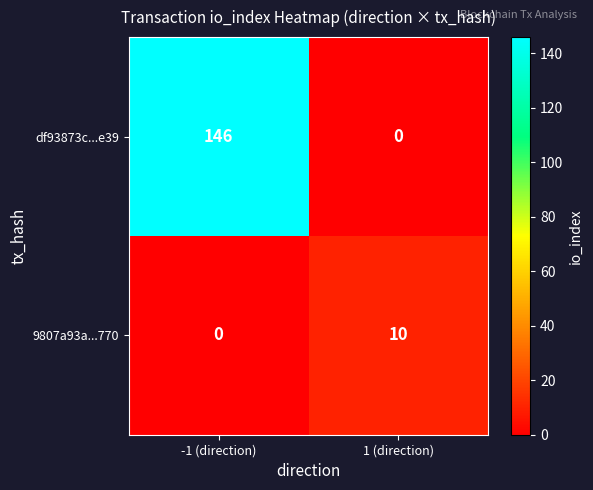

Reading left to right, what are all the values shown in this chart?

df93873c...e39: -1 (direction)=146	1 (direction)=0
9807a93a...770: -1 (direction)=0	1 (direction)=10